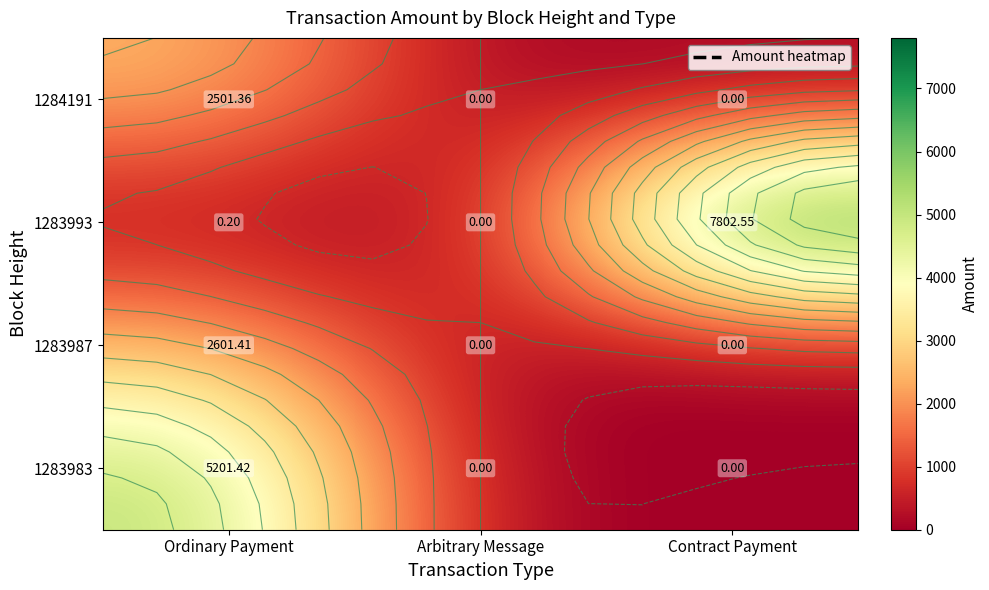

At how many categories does at least one series exceed 993?

2